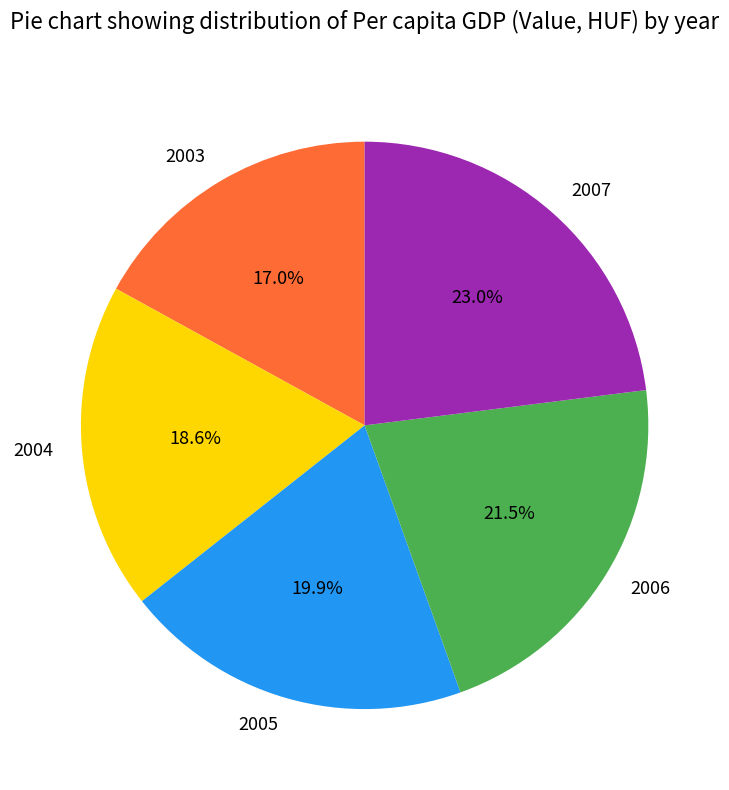

To the nearest percent, what is the difference between the 2004 and 2007 slice percentages?

4%